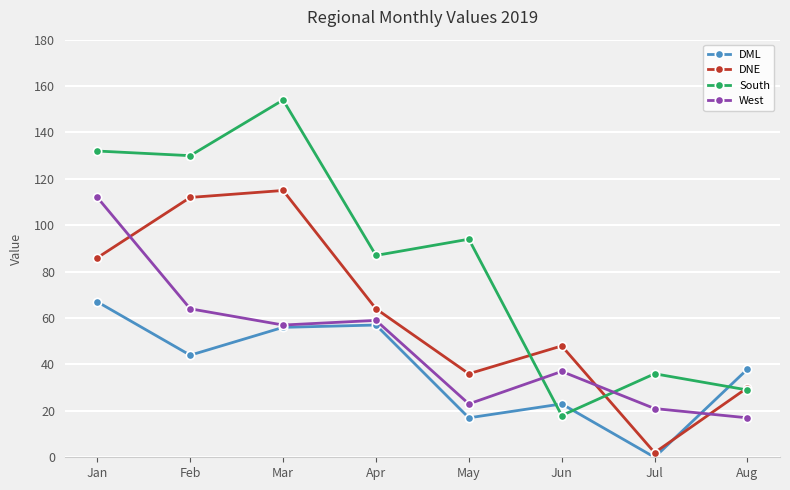

At which category does South reach its first local peak?

Mar